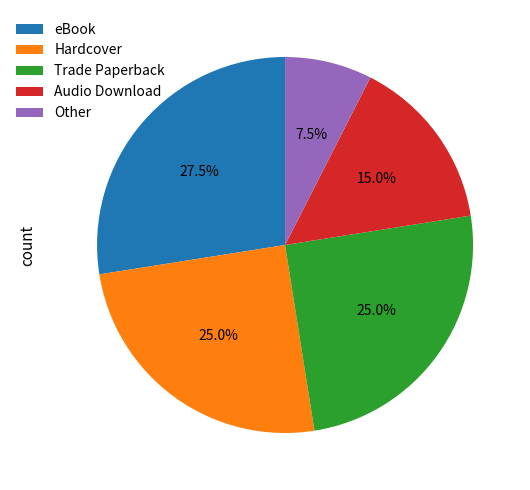

Is there a majority slice in this chart?

No